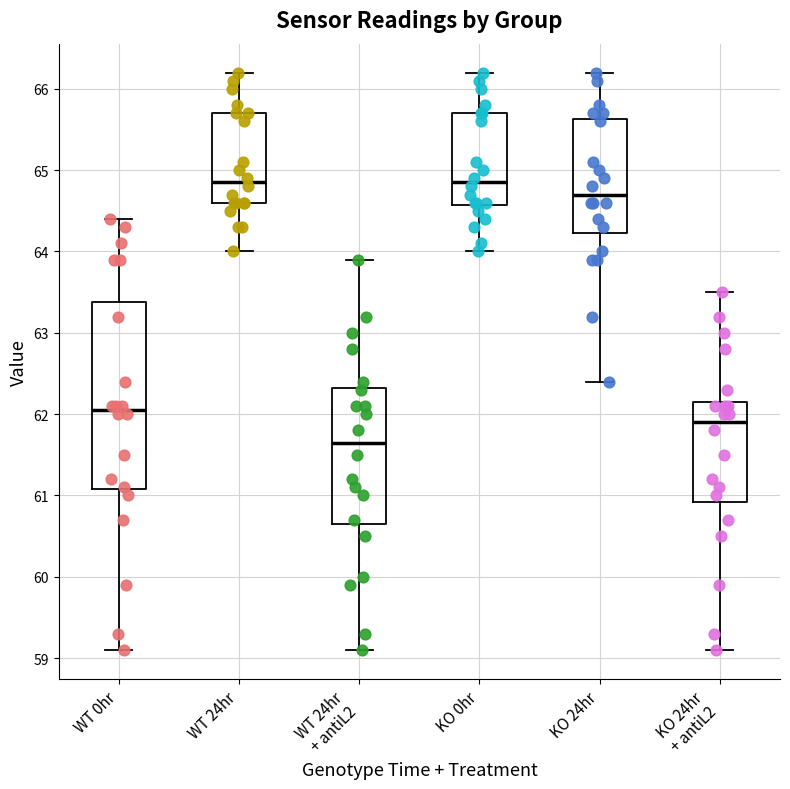

Reading left to right, transcribe this box plot: for each box, give where its median line is, the range the box spans, and where its two whiskers end, as read against the y-axis. The values are not printed on the chart, so give them approximately, as read against the axis.

WT 0hr: median 62.1, box 61.1 to 63.4, whiskers 59.1 to 64.4
WT 24hr: median 64.9, box 64.6 to 65.7, whiskers 64.0 to 66.2
WT 24hr + antiL2: median 61.7, box 60.7 to 62.3, whiskers 59.1 to 63.9
KO 0hr: median 64.9, box 64.6 to 65.7, whiskers 64.0 to 66.2
KO 24hr: median 64.7, box 64.2 to 65.6, whiskers 62.4 to 66.2
KO 24hr + antiL2: median 61.9, box 60.9 to 62.2, whiskers 59.1 to 63.5